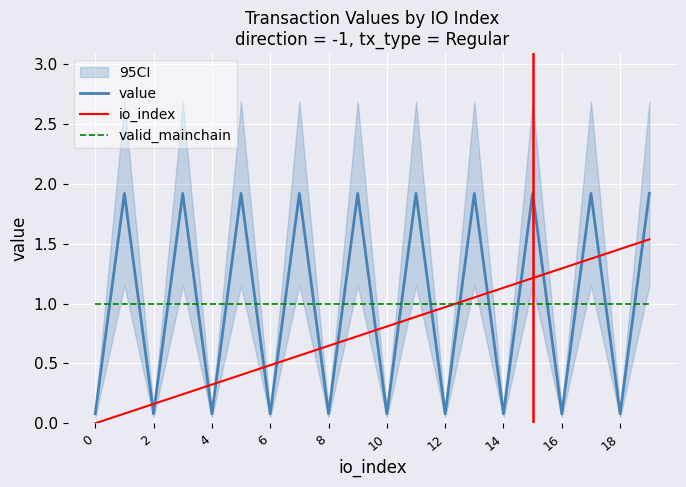

Between 0 and 16, which series saw the biggest shift?

io_index